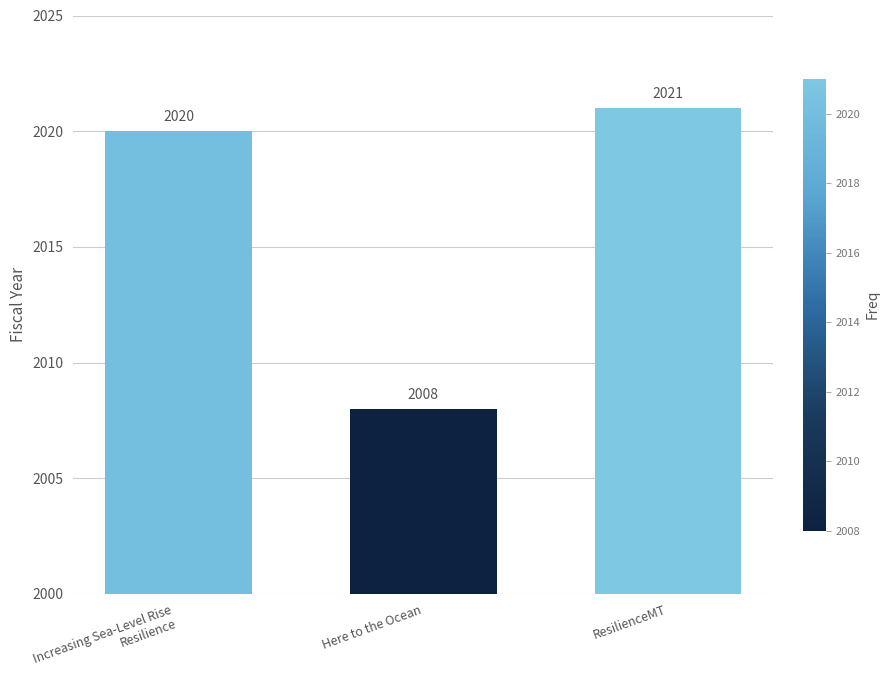

What is the average value?

2016